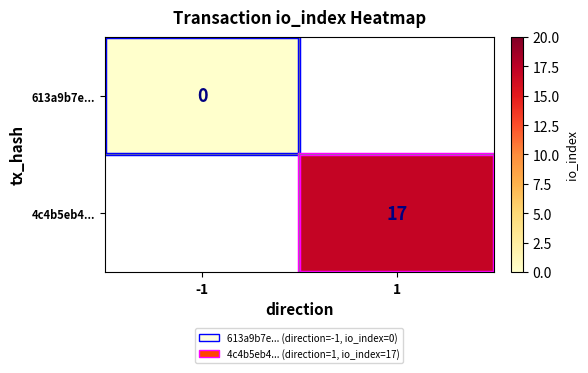

How many data points does each series have?

2